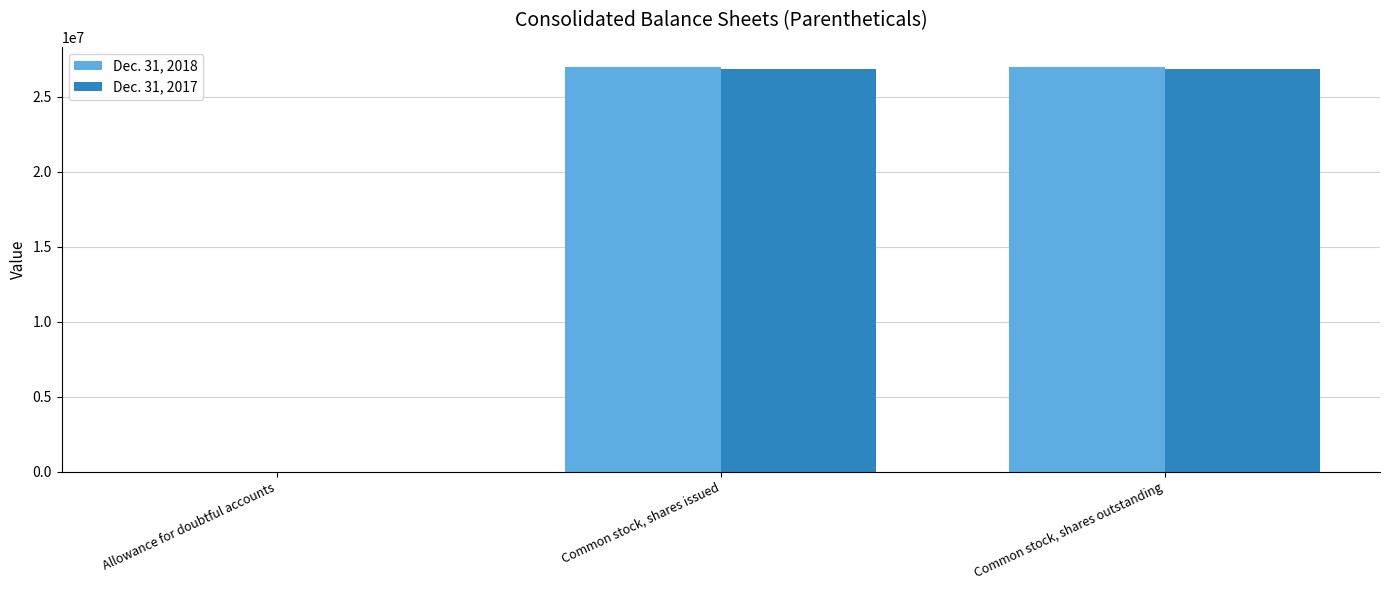

Reading left to right, what are all the values shown in this chart?

Dec. 31, 2018: 919	26984747	26984747
Dec. 31, 2017: 757	26828651	26828651